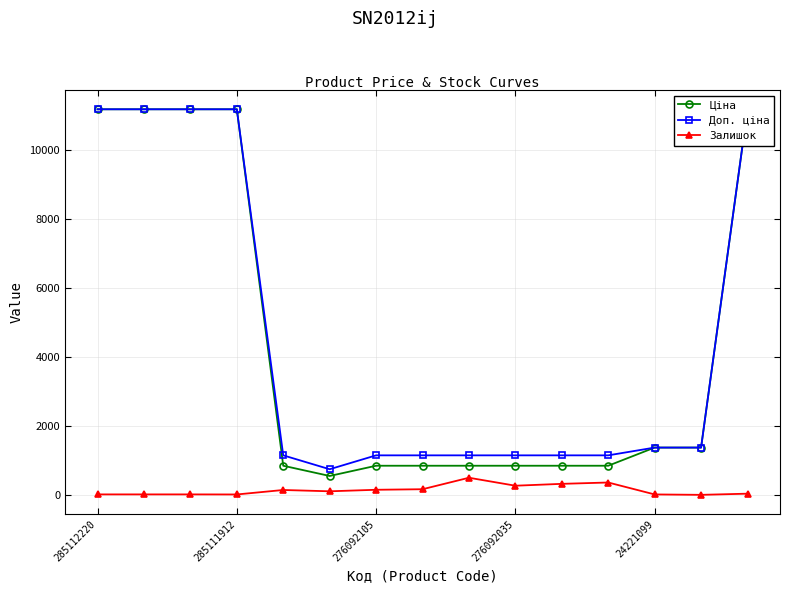

What is the total value across all series at 10?

2321.2